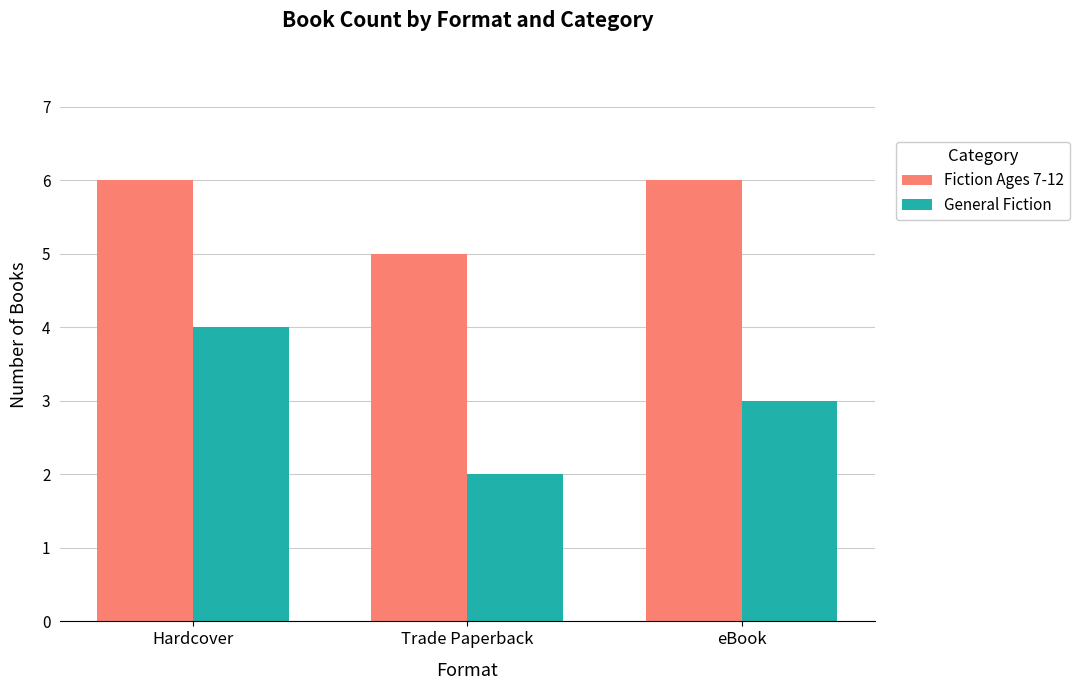

The General Fiction series shows 3 at Trade Paperback. True or false?

False